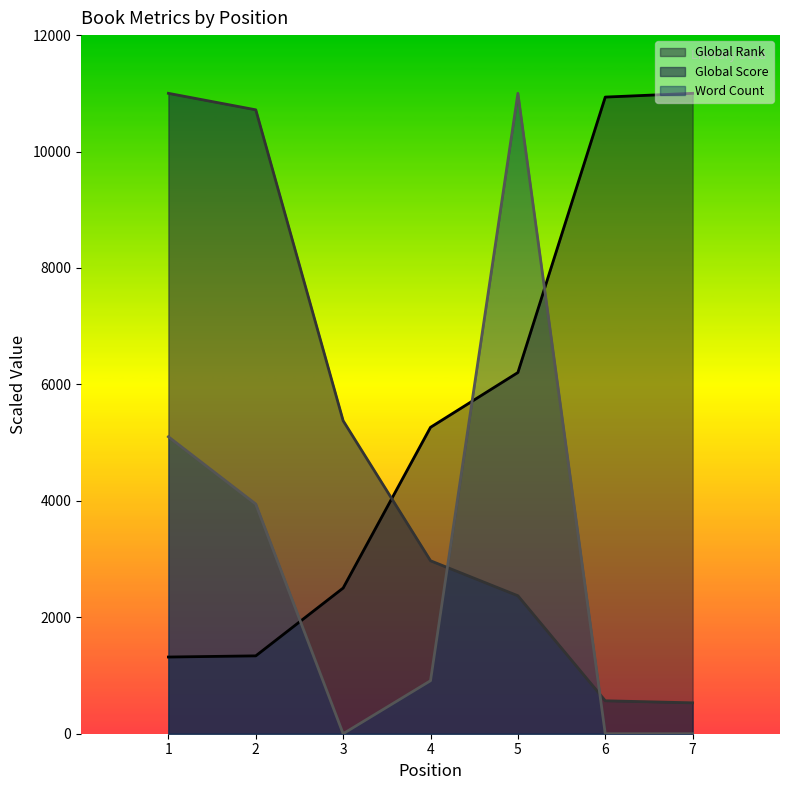

What is the difference between the highest and lowest values at 4?

4352.8